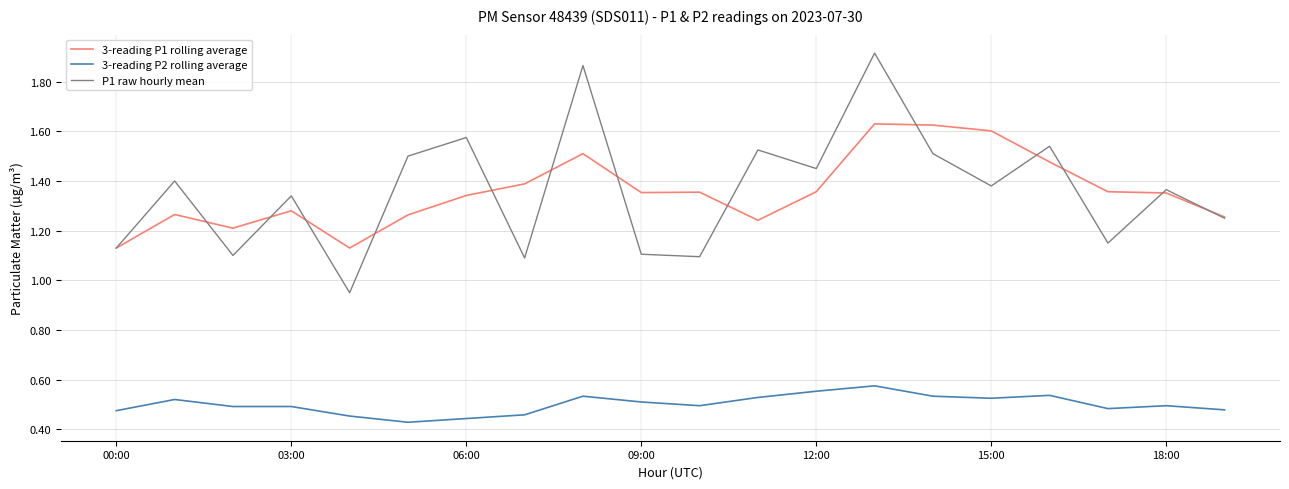

Which series has the widest spread of values?

P1 raw hourly mean